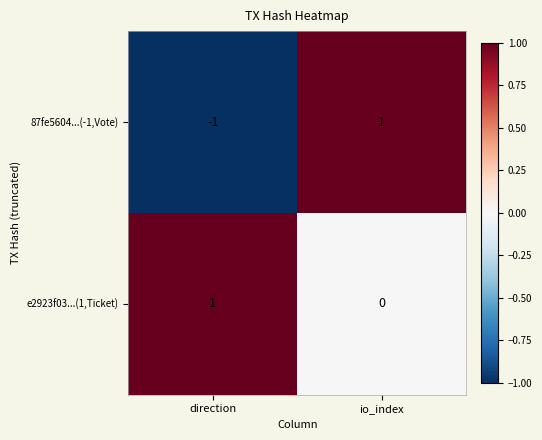

Which series has the largest total across all categories?

e2923f03...(1,Ticket)